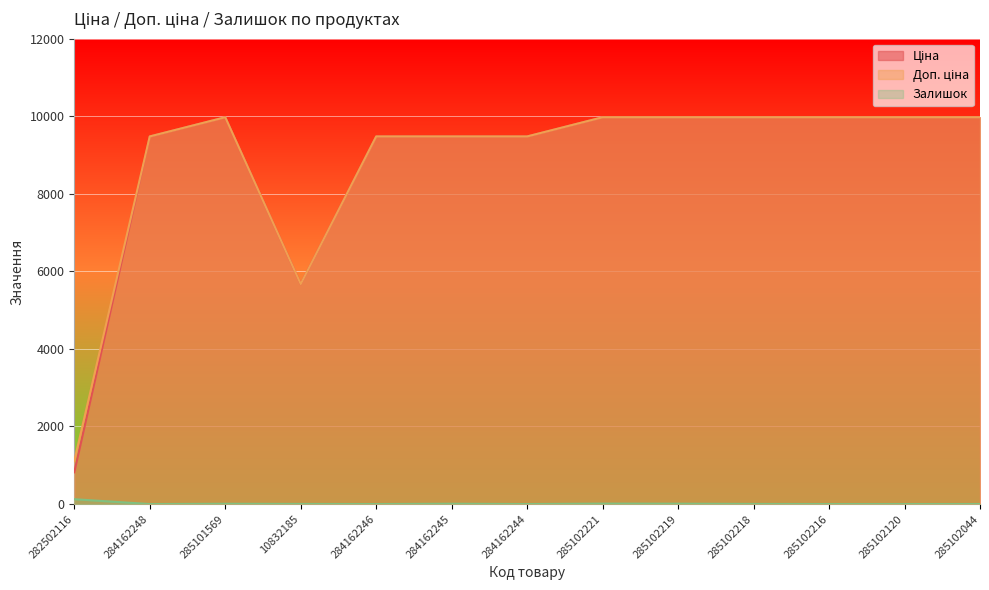

Read the Доп. ціна value at 10832185.

5673.8